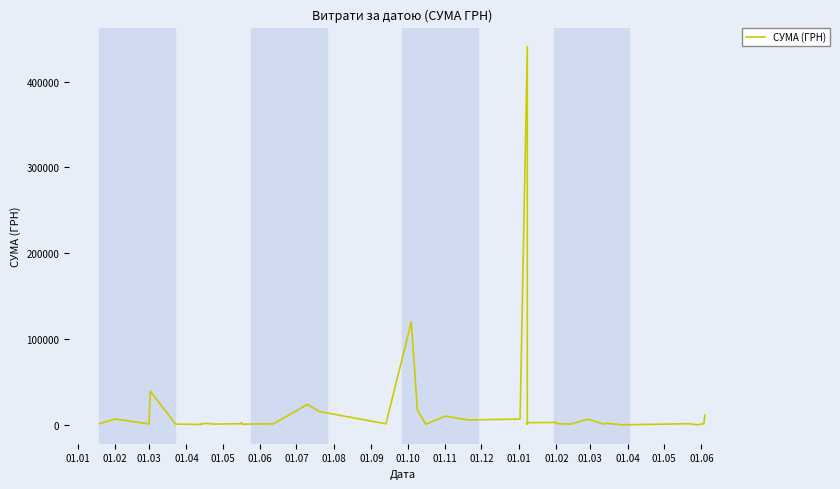

What is the greatest value displayed?

440817.4